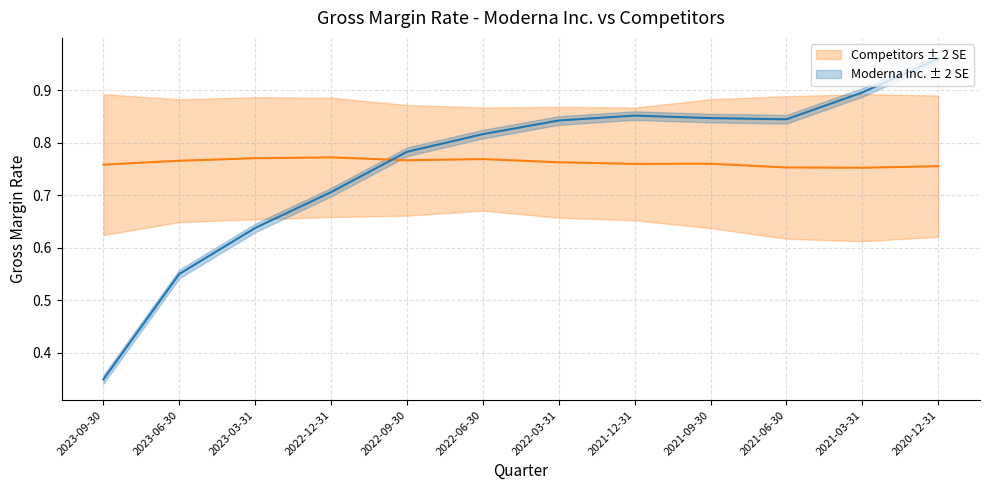

What is the label of the 8th point from the left?

2021-12-31